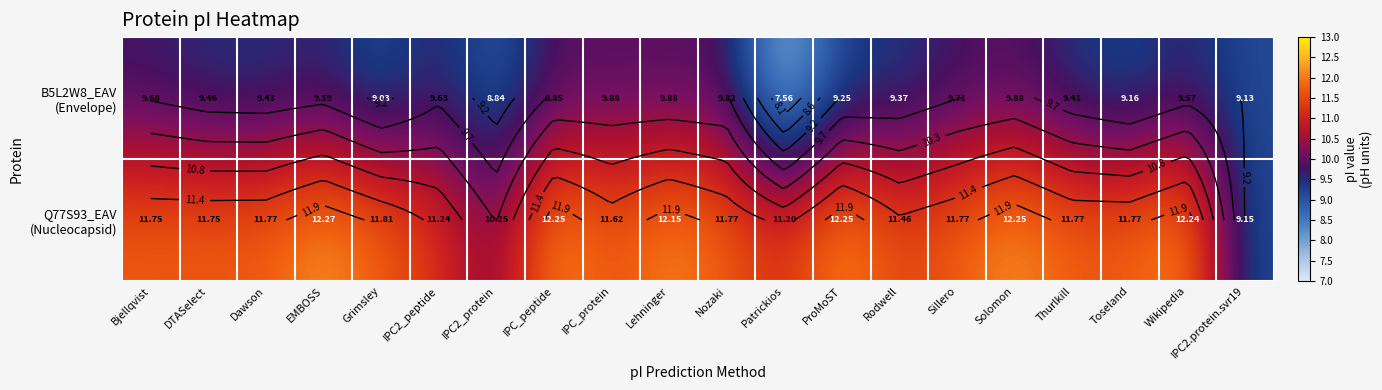

Rank the series at Sillero from lowest to highest value.

B5L2W8_EAV (Envelope), Q77S93_EAV (Nucleocapsid)